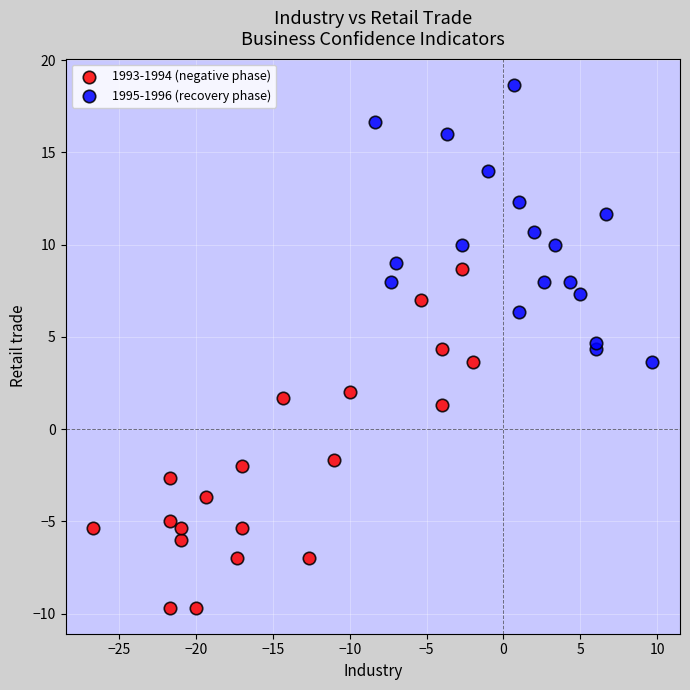

Which series has the widest spread of Y values?

1993-1994 (negative phase)